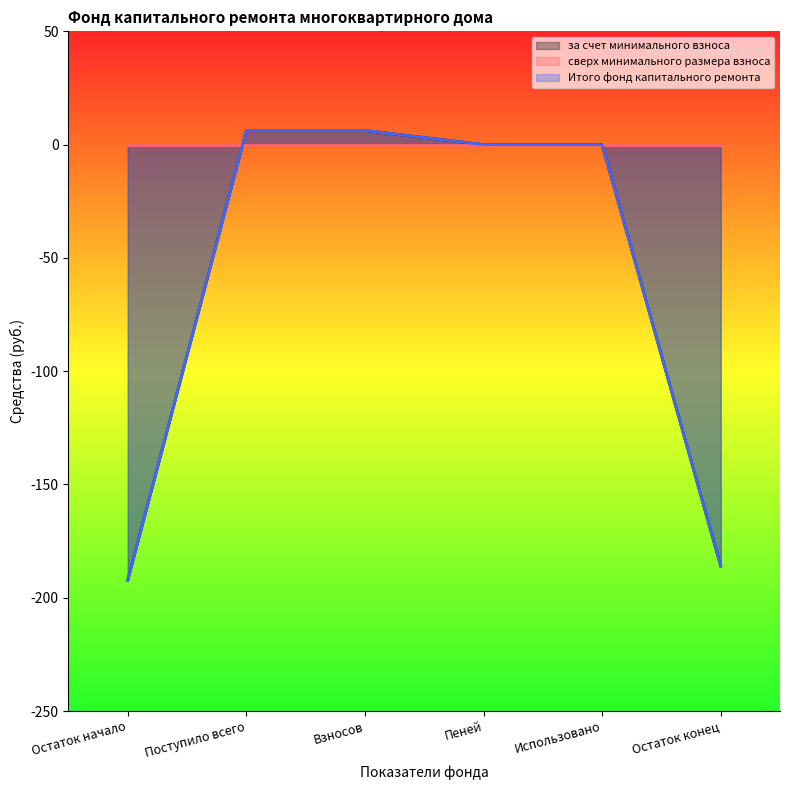

At which category is the sum across all series the highest?

Поступило всего